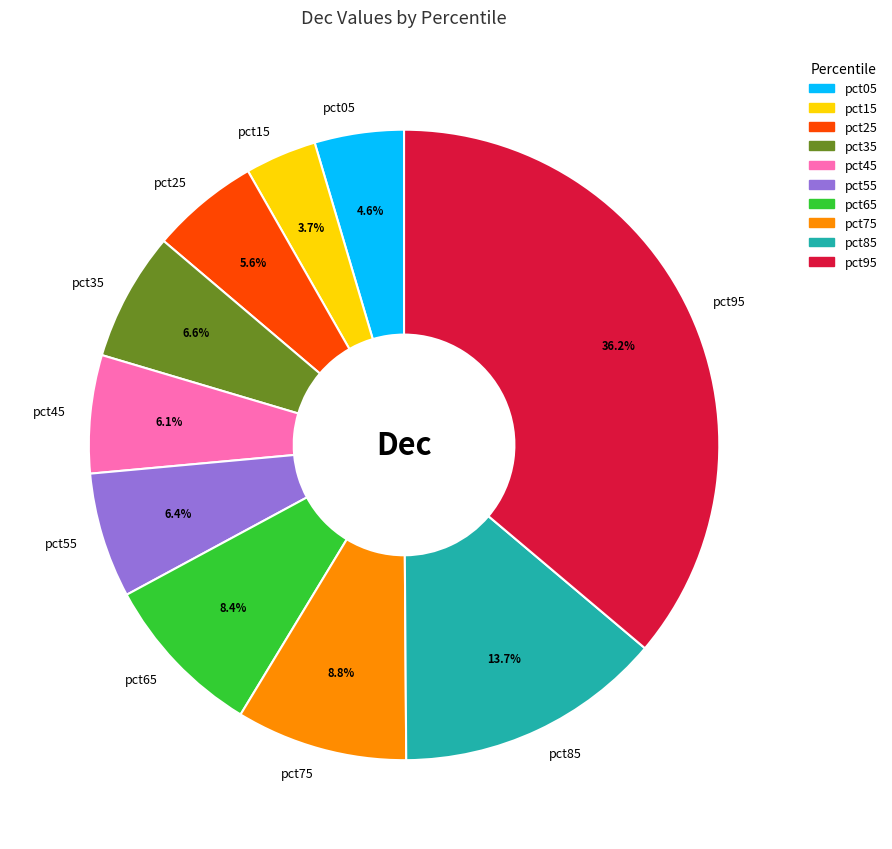

Is it true that pct25 is 6% of the pie?

True